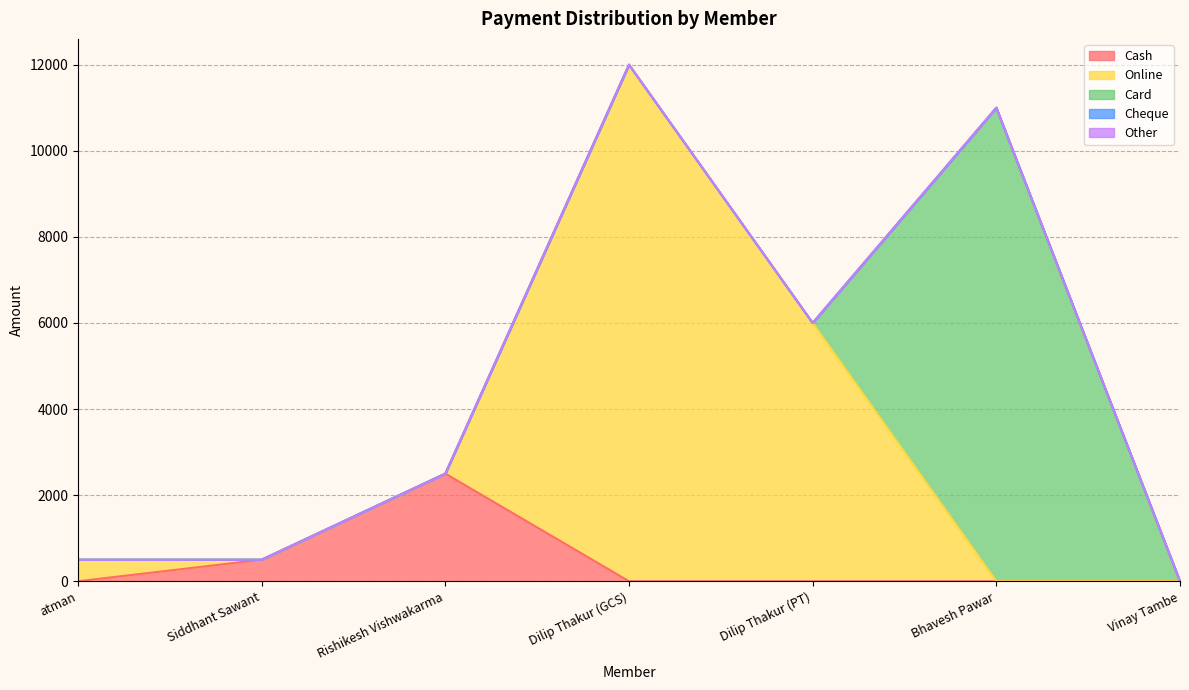

At Dilip Thakur (PT), list the series in order from largest to smallest.

Online, Cash, Card, Cheque, Other